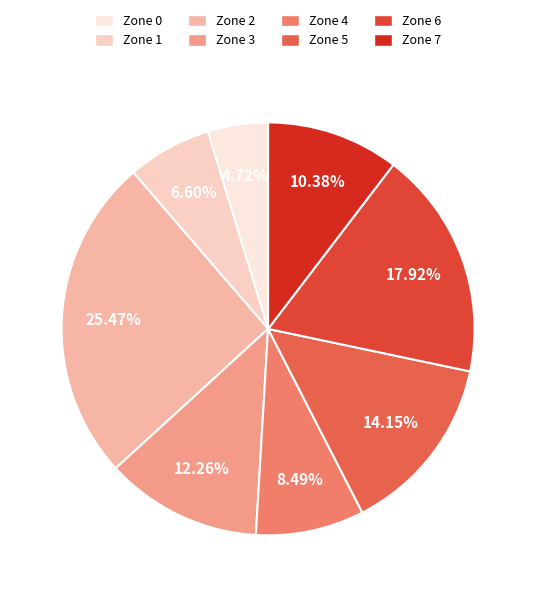

What is the ratio of the value at Zone 1 to the value at Zone 5?

0.5